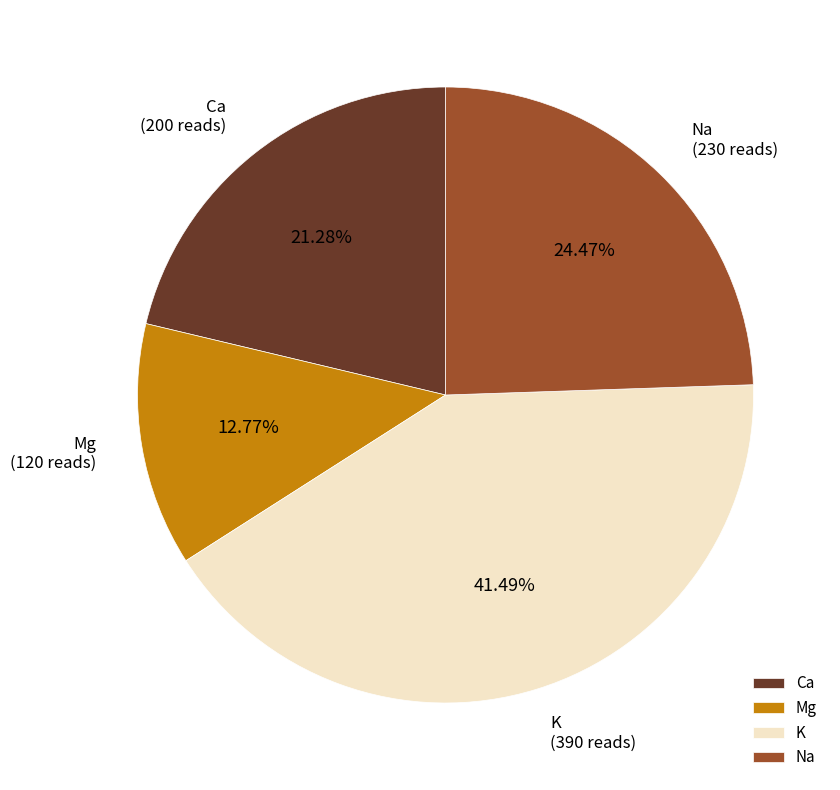

How much of the chart is everything except Mg?

87.2%